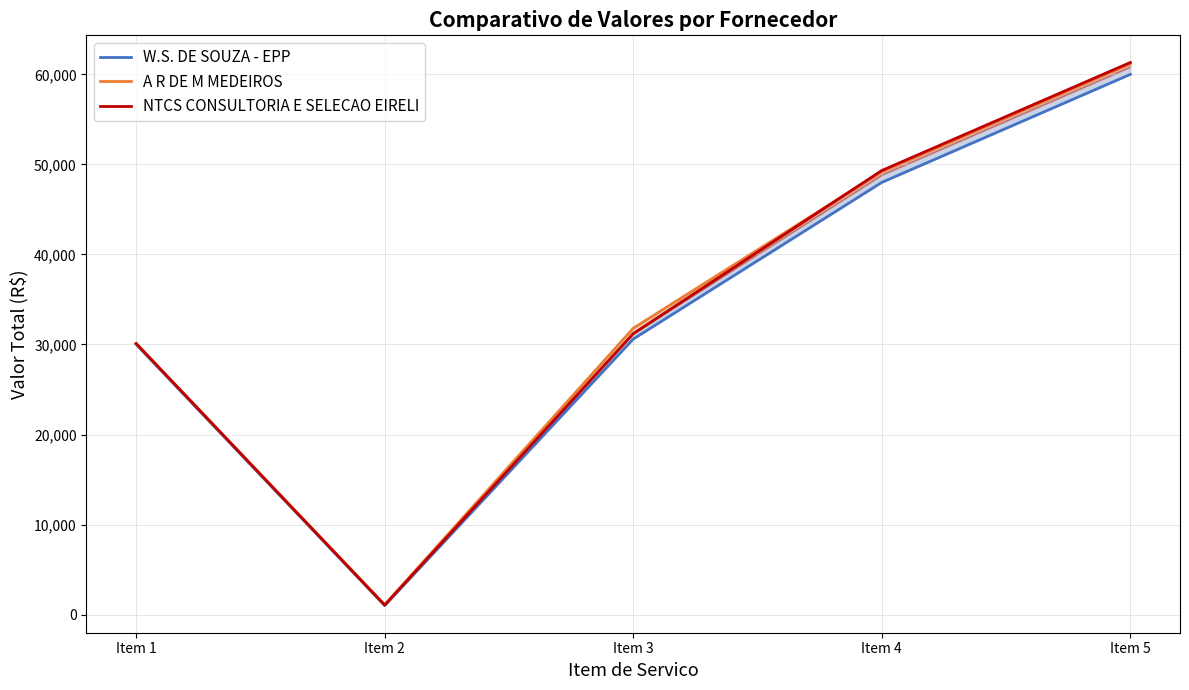

What is the difference between the second highest and second lowest values in the A R DE M MEDEIROS series?

19100